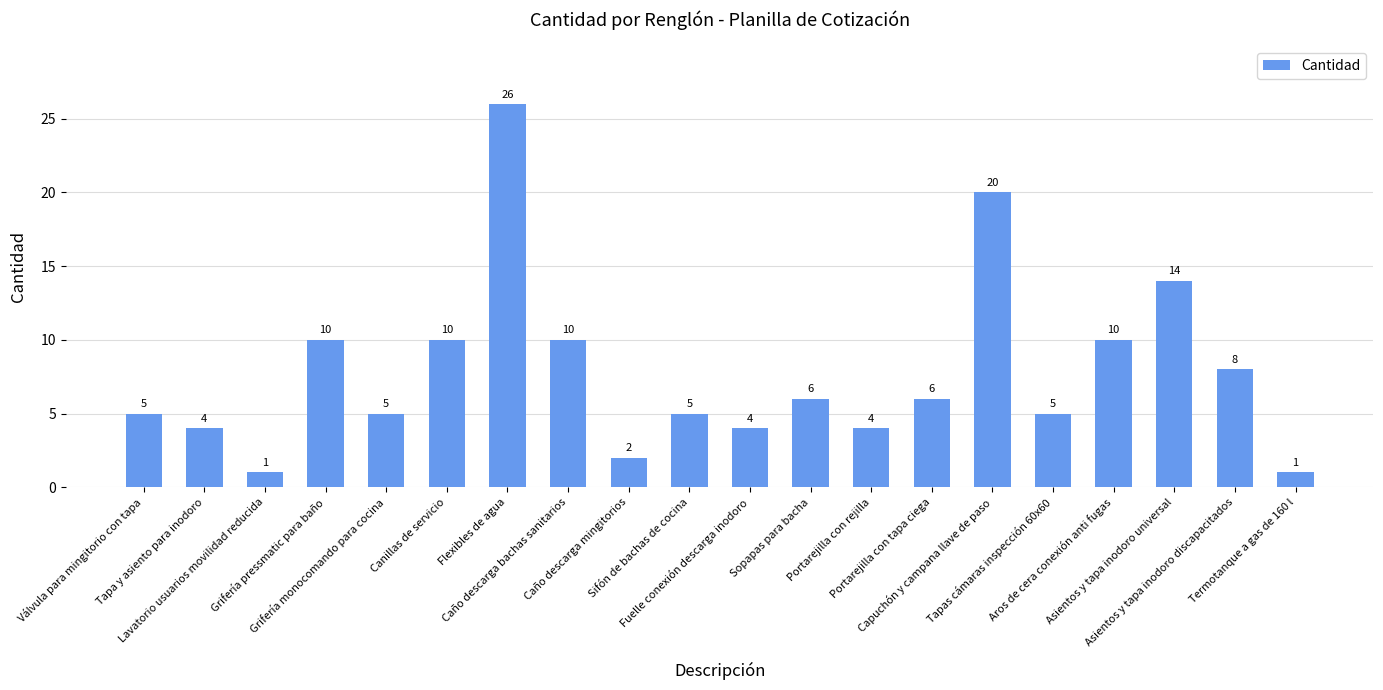

Which label corresponds to the largest value in the chart?

Flexibles de agua